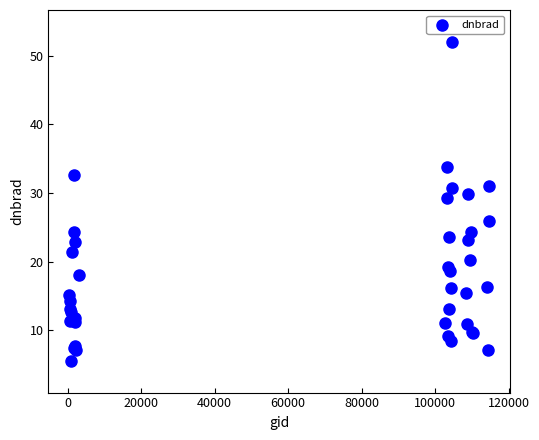

What Y value in the scatter plot is closest to 28?

29.2